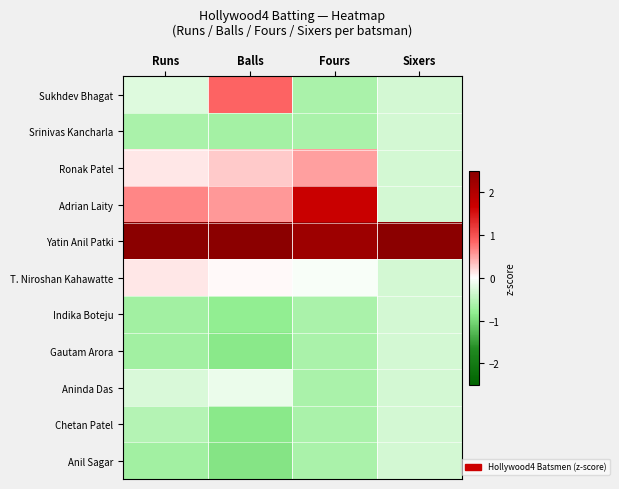

What is the maximum value shown in the chart?

3.2